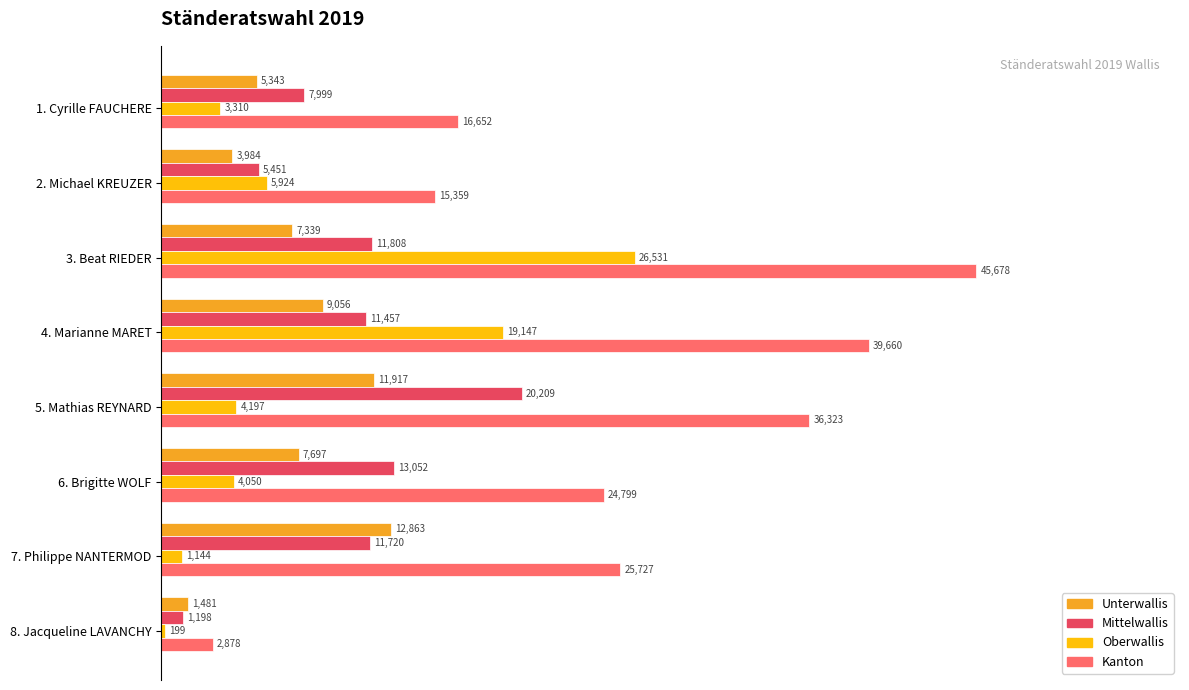

What are all the series names shown in the legend?

Unterwallis, Mittelwallis, Oberwallis, Kanton